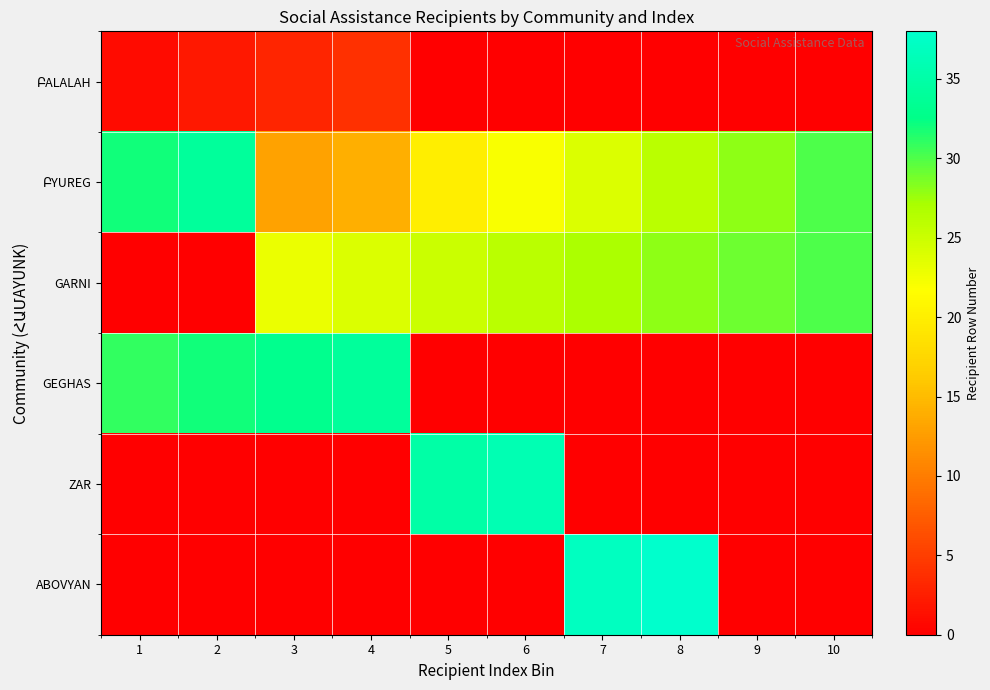

Which series has the largest total across all categories?

ԲYUREG